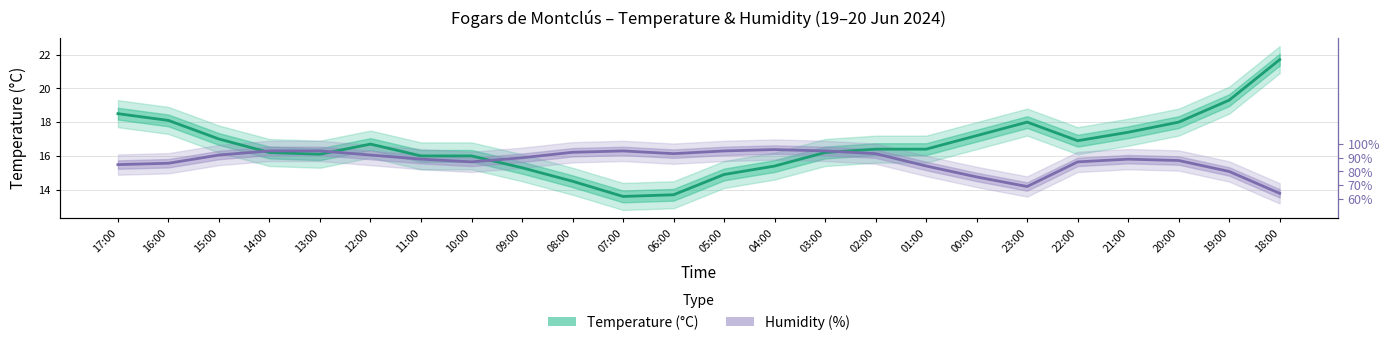

Is this an area chart (filled region under the line)?

No